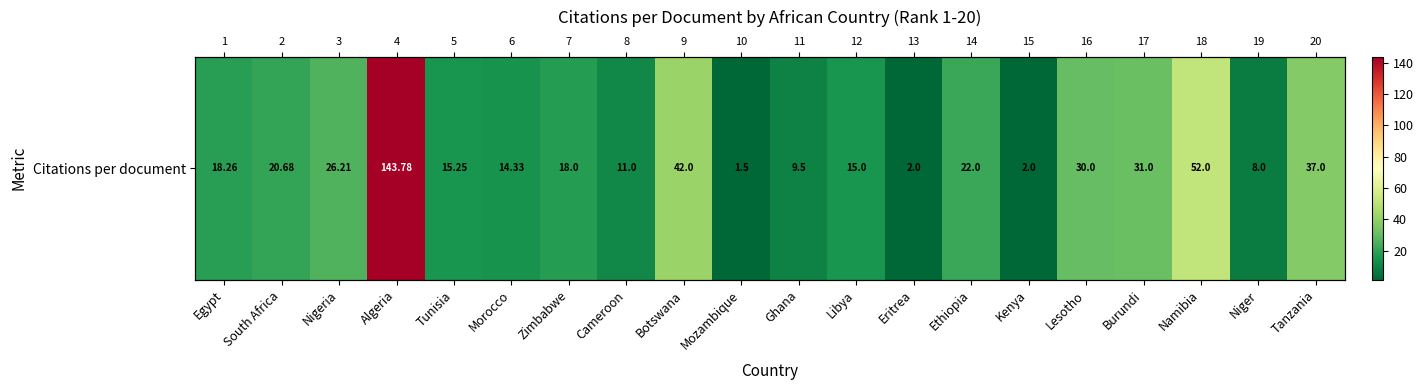

What is the difference between the second highest and minimum values?

50.5